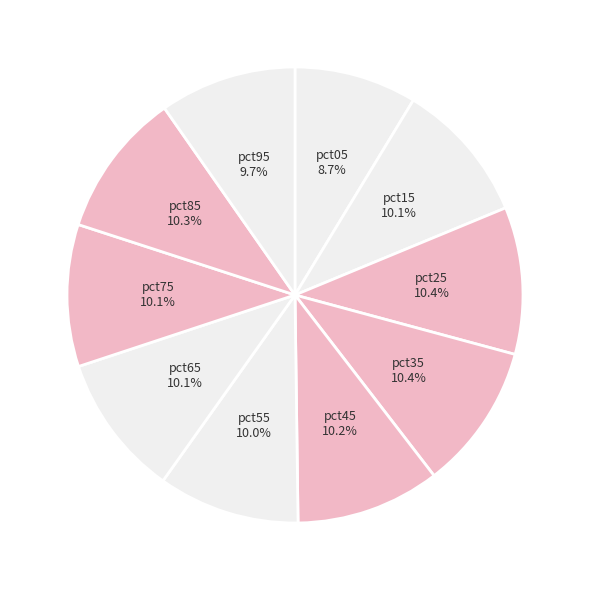

Count the number of slices in the pie.

10